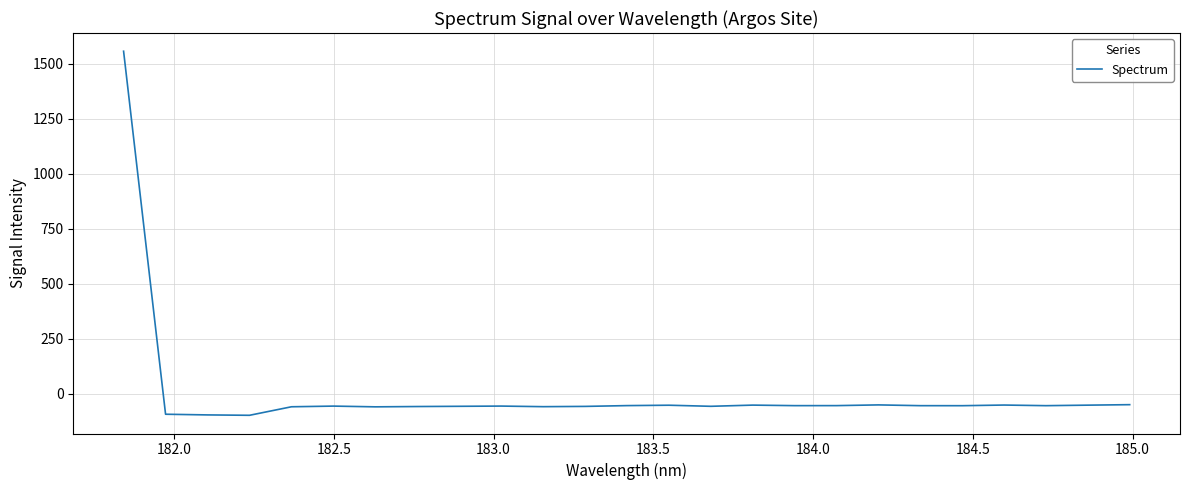

Is this an area chart (filled region under the line)?

No